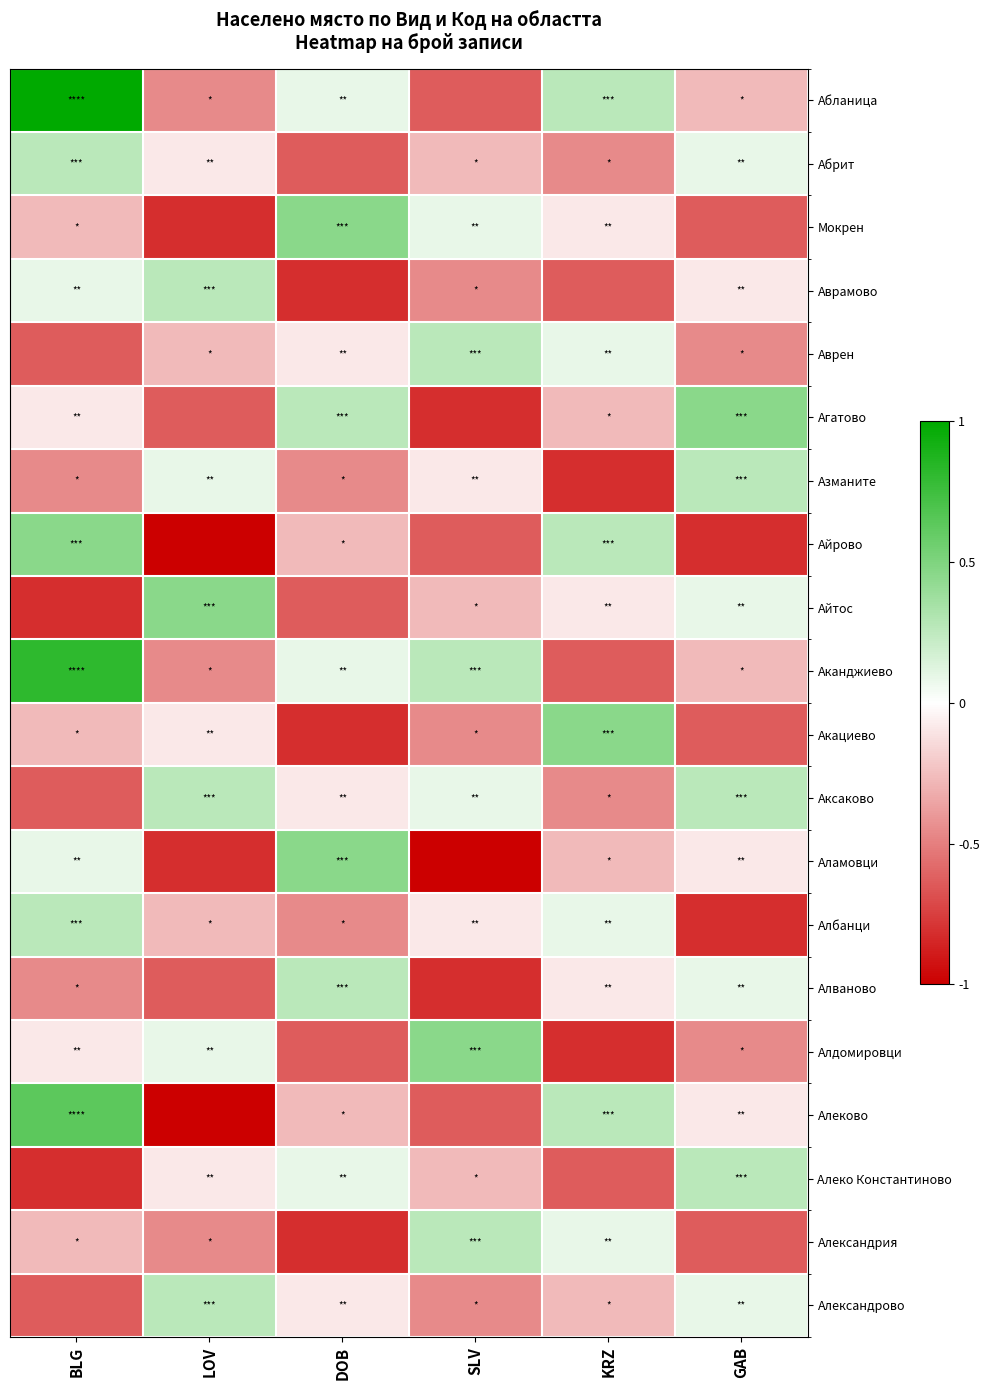

What is the difference between the highest and lowest values at GAB?

1.3